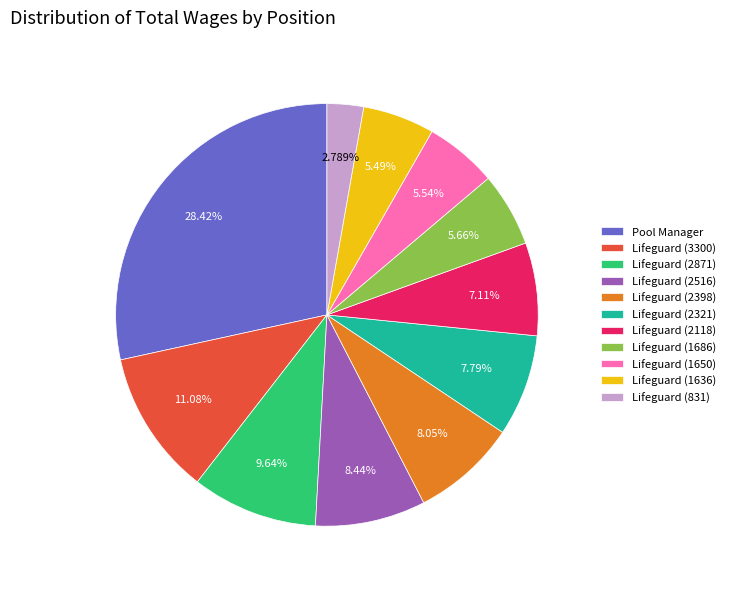

Is it true that Lifeguard (3300) is 1% of the pie?

False